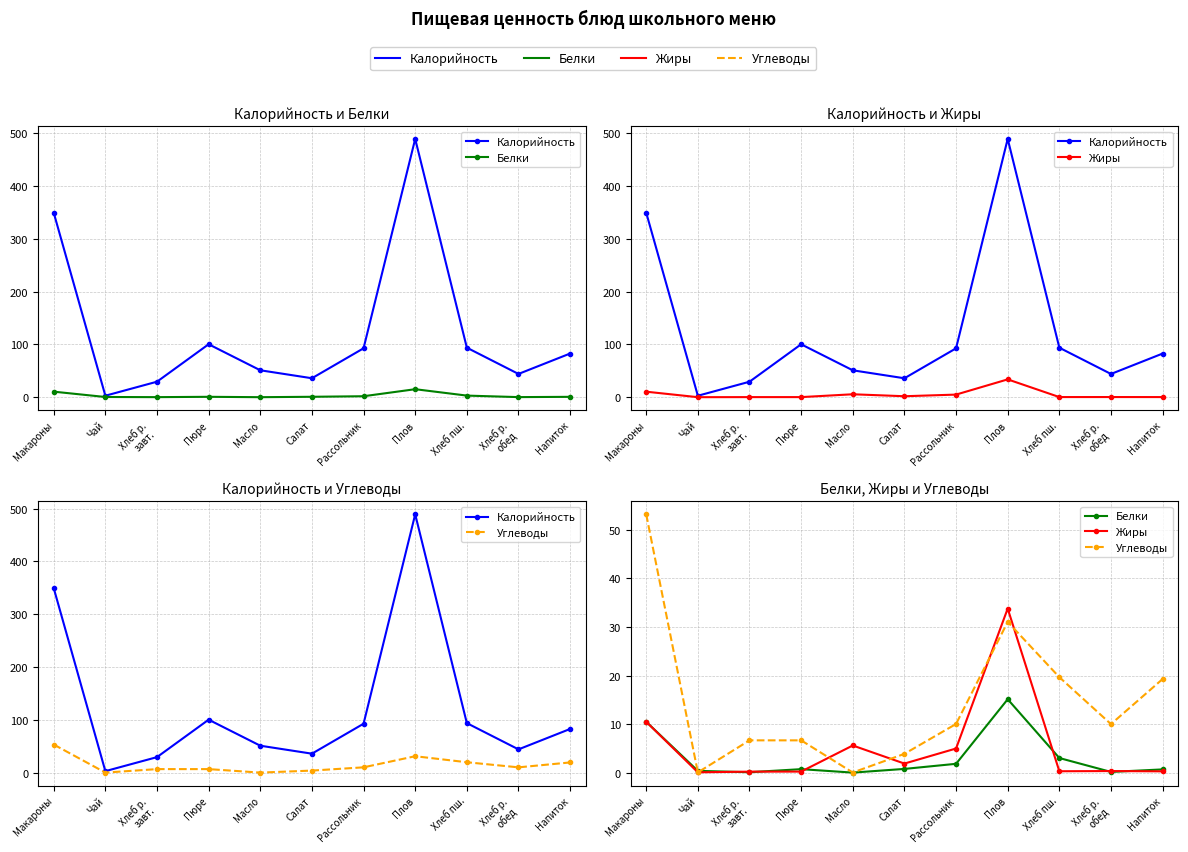

How many intersections are there between Углеводы and Жиры?

6